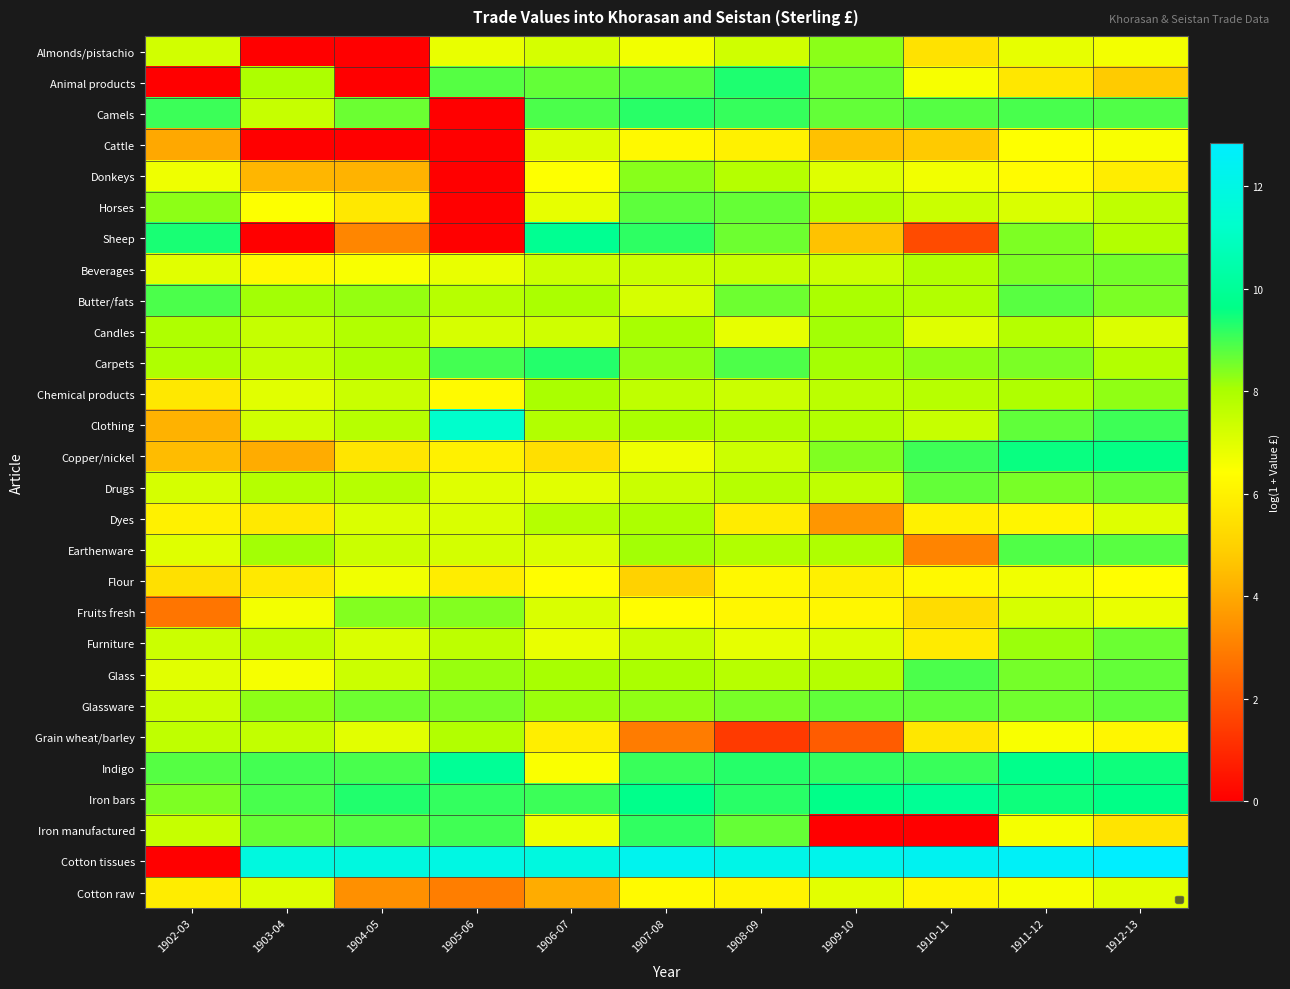

The value of Cattle at 1902-03 is 2.3. True or false?

False